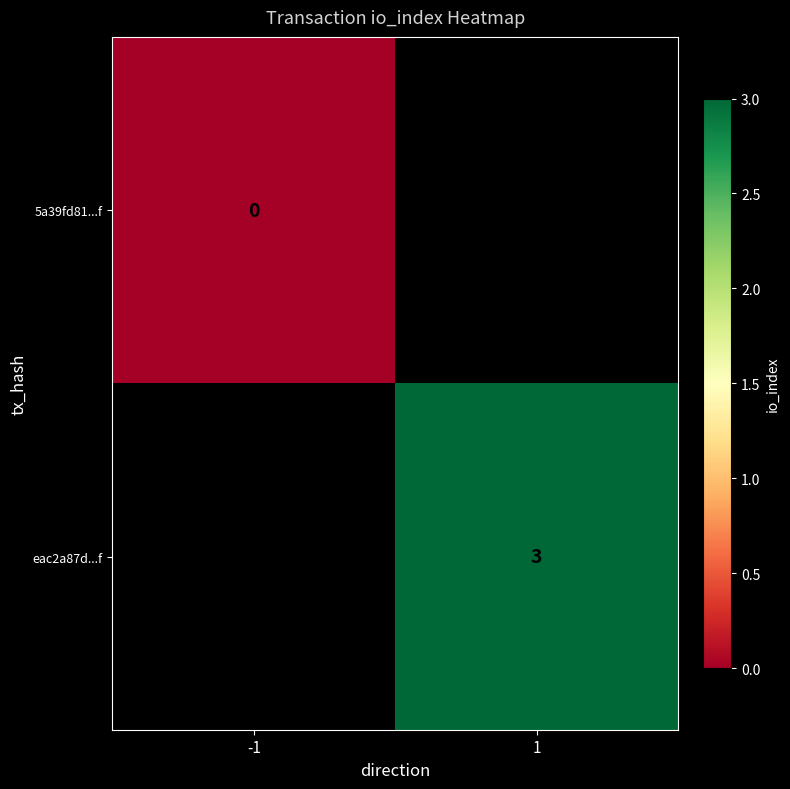

The value of eac2a87d...f at 1 is 4.8. True or false?

False